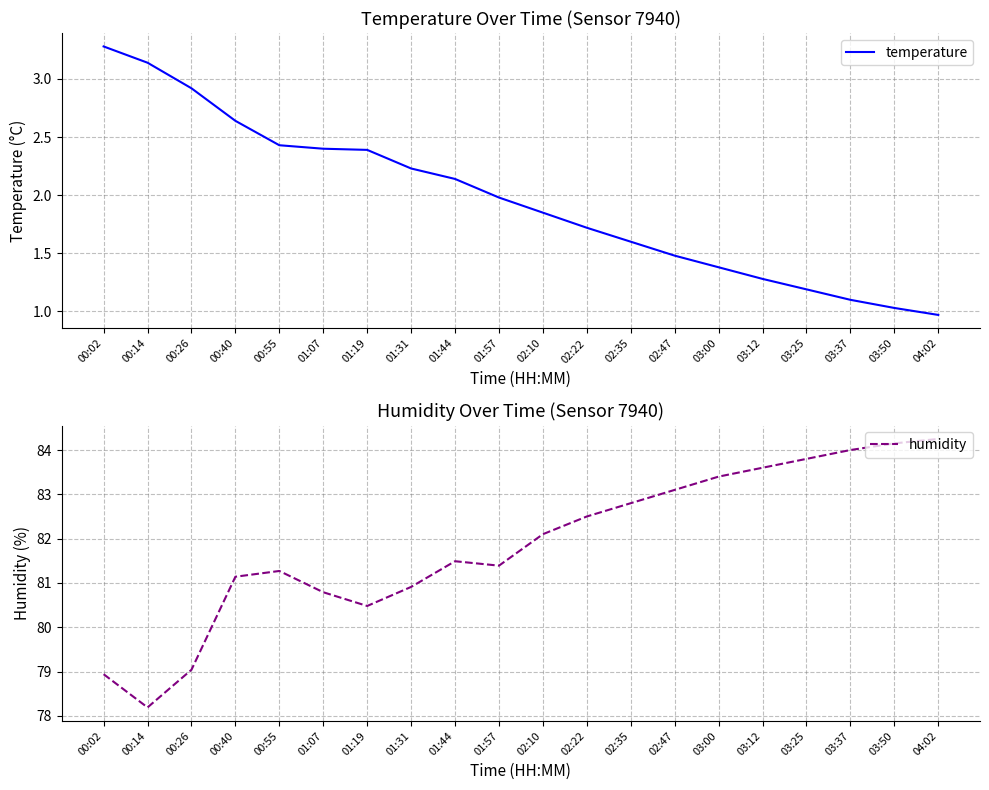

How many lines are shown in the chart?

2